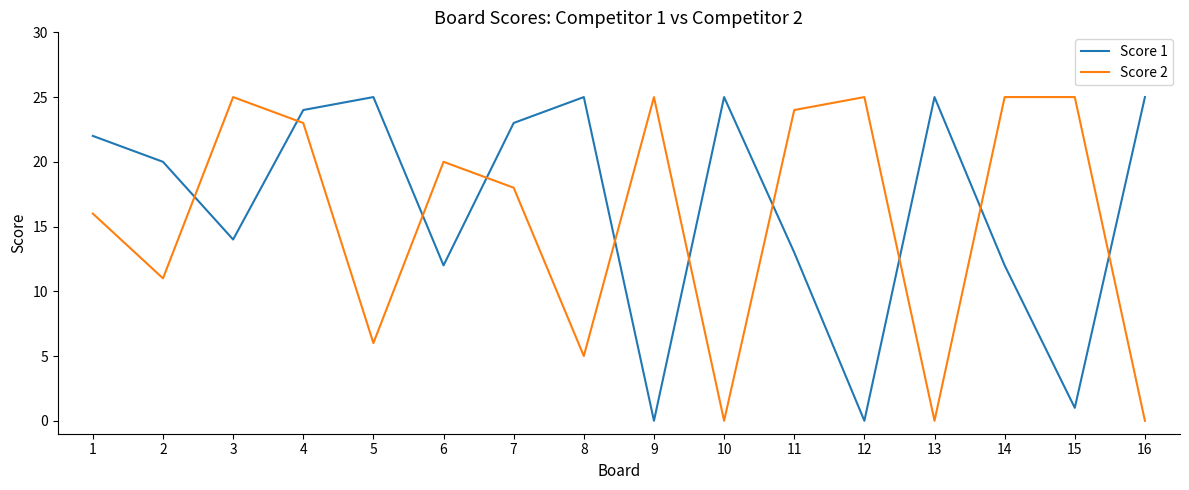

Where does the Score 2 series first go above 20?

3